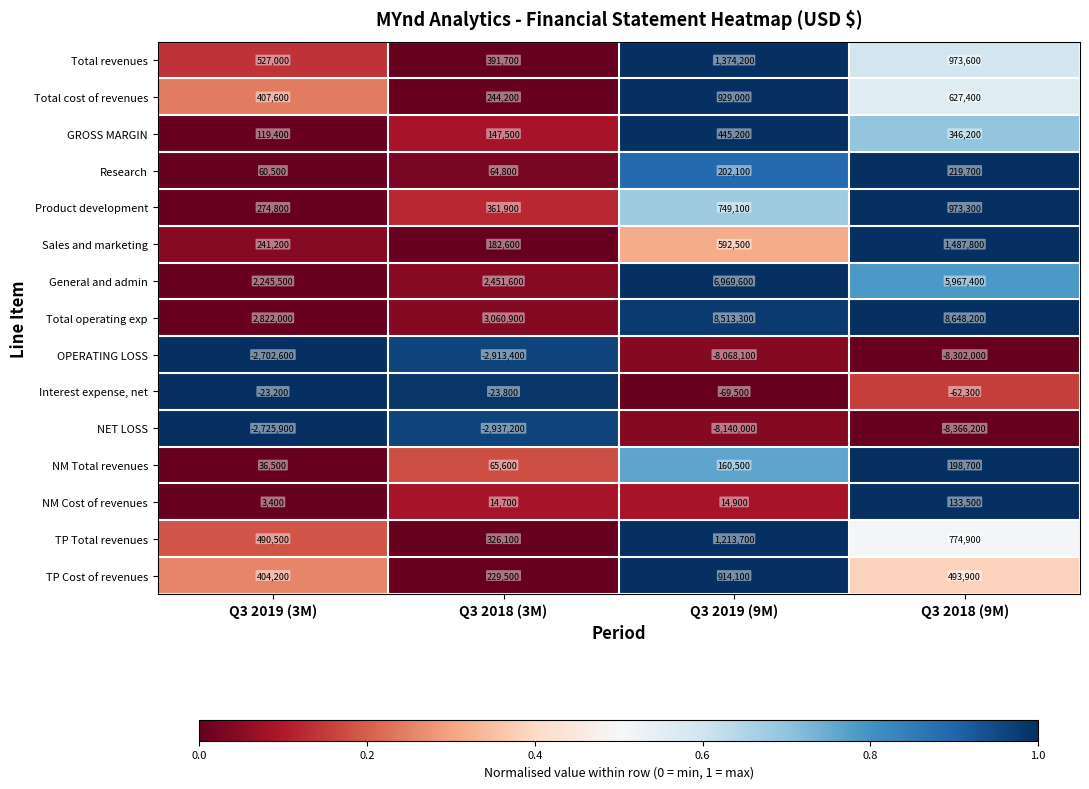

Where is TP Total revenues nearest to the value 769900?

Q3 2018 (9M)